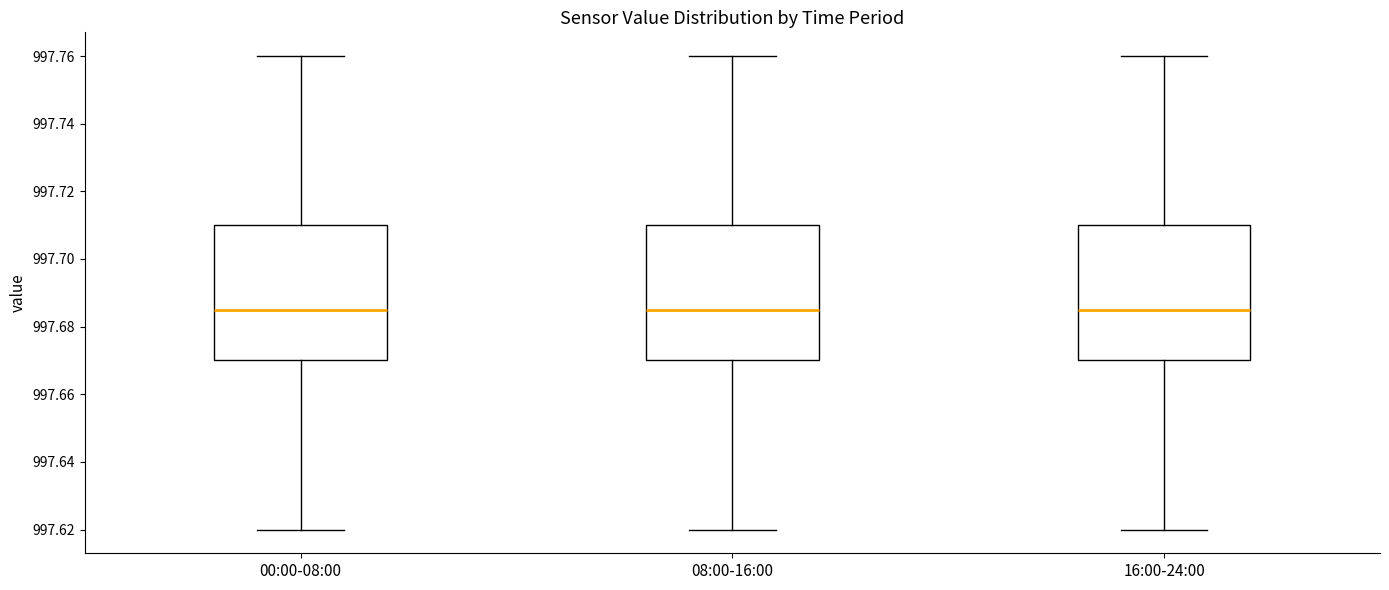

Reading left to right, read every box against the y-axis: the position of its median line, the range the box covers, and the ends of its whiskers. The values are not printed on the chart, so give them approximately, as read against the axis.

00:00-08:00: median 997.686, box 997.670 to 997.710, whiskers 997.620 to 997.760
08:00-16:00: median 997.686, box 997.670 to 997.710, whiskers 997.620 to 997.760
16:00-24:00: median 997.686, box 997.670 to 997.710, whiskers 997.620 to 997.760